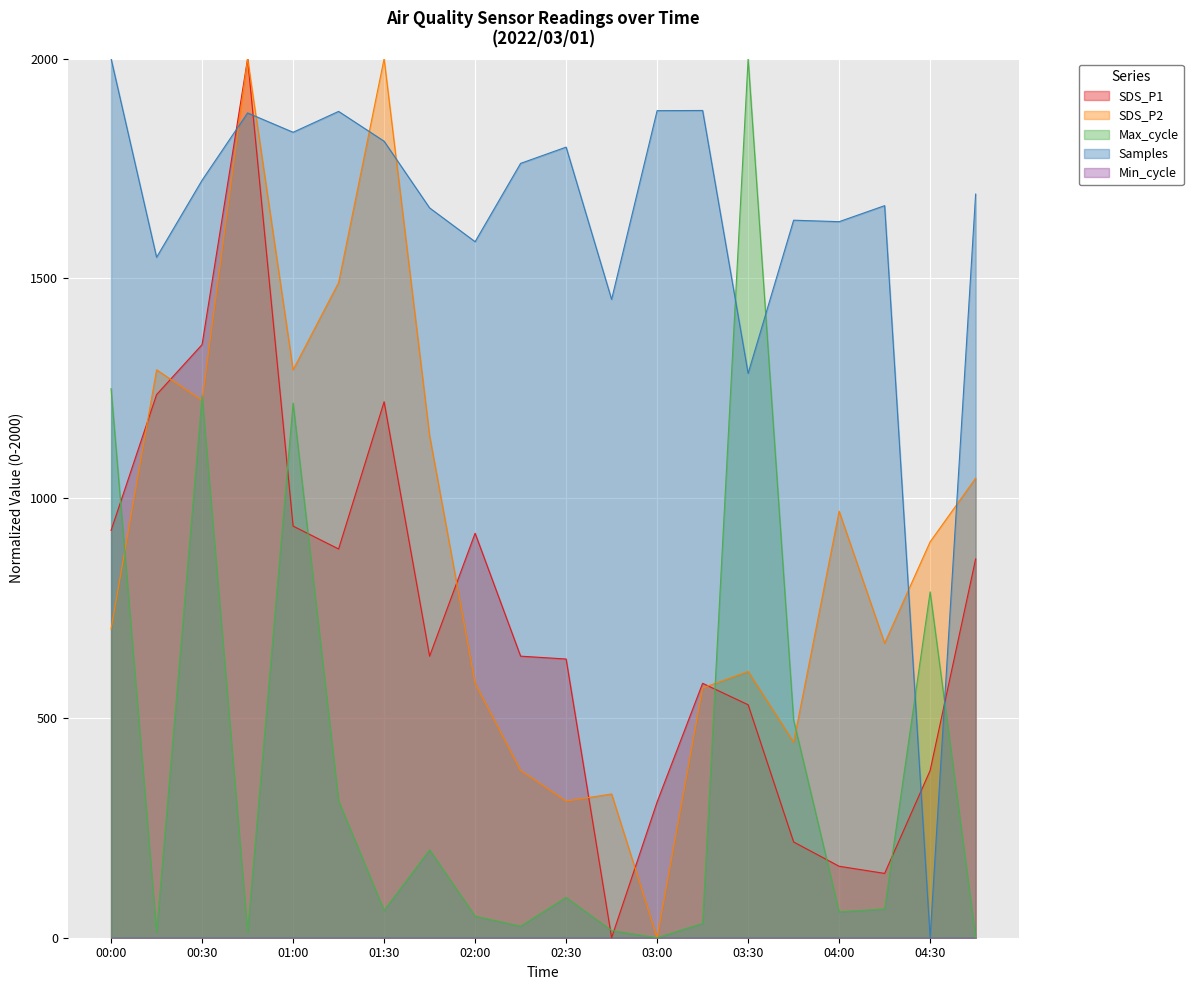

At which label is SDS_P2 closest to 1000?

04:00